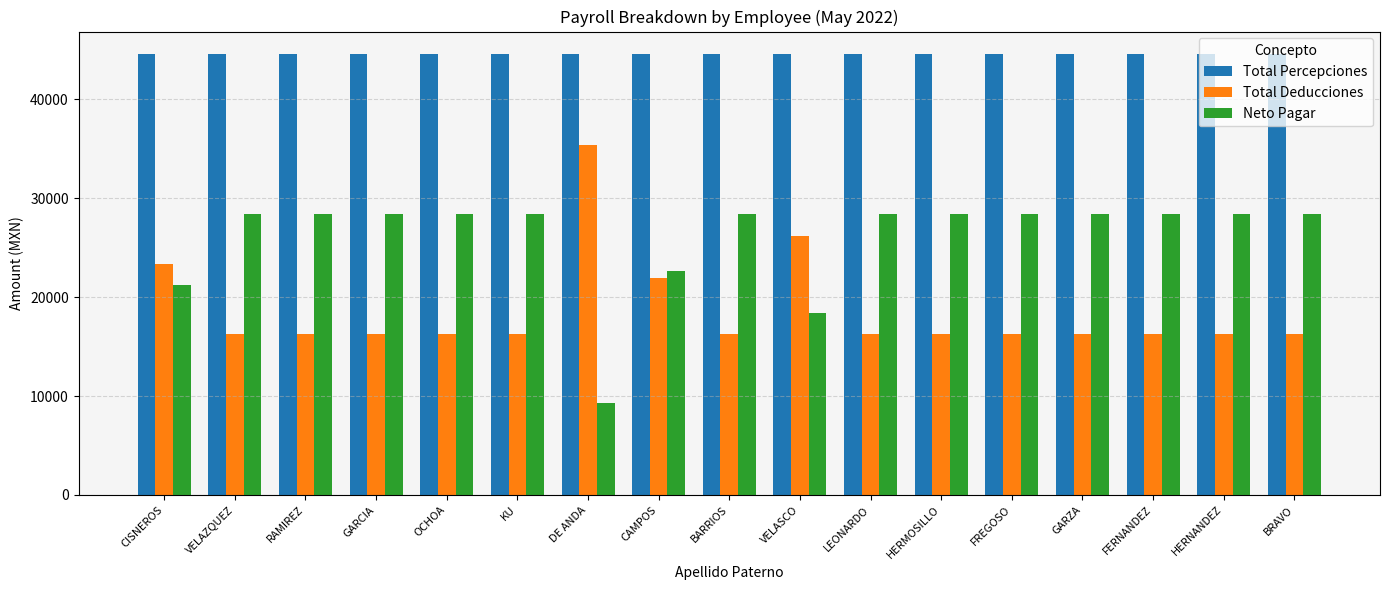

Rank the series at FREGOSO from highest to lowest value.

Total Percepciones, Neto Pagar, Total Deducciones